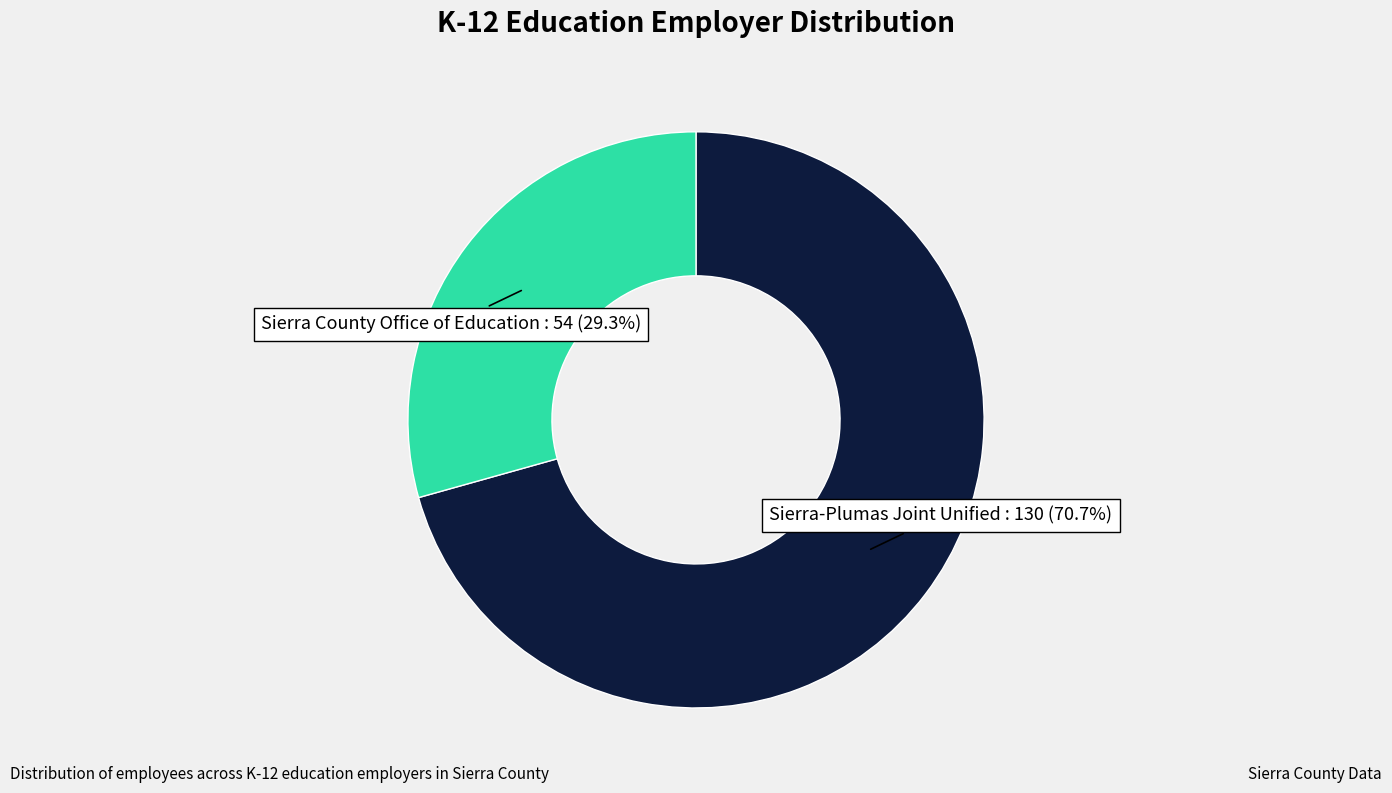

Is it true that Sierra-Plumas Joint Unified is 61% of the pie?

False